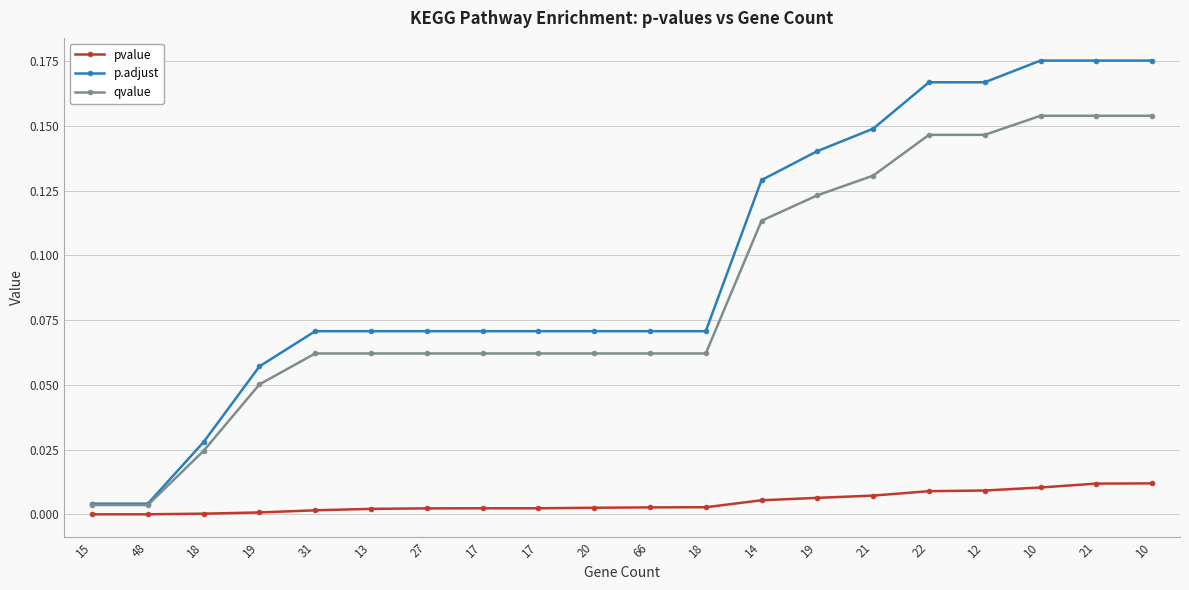

How many lines are shown in the chart?

3